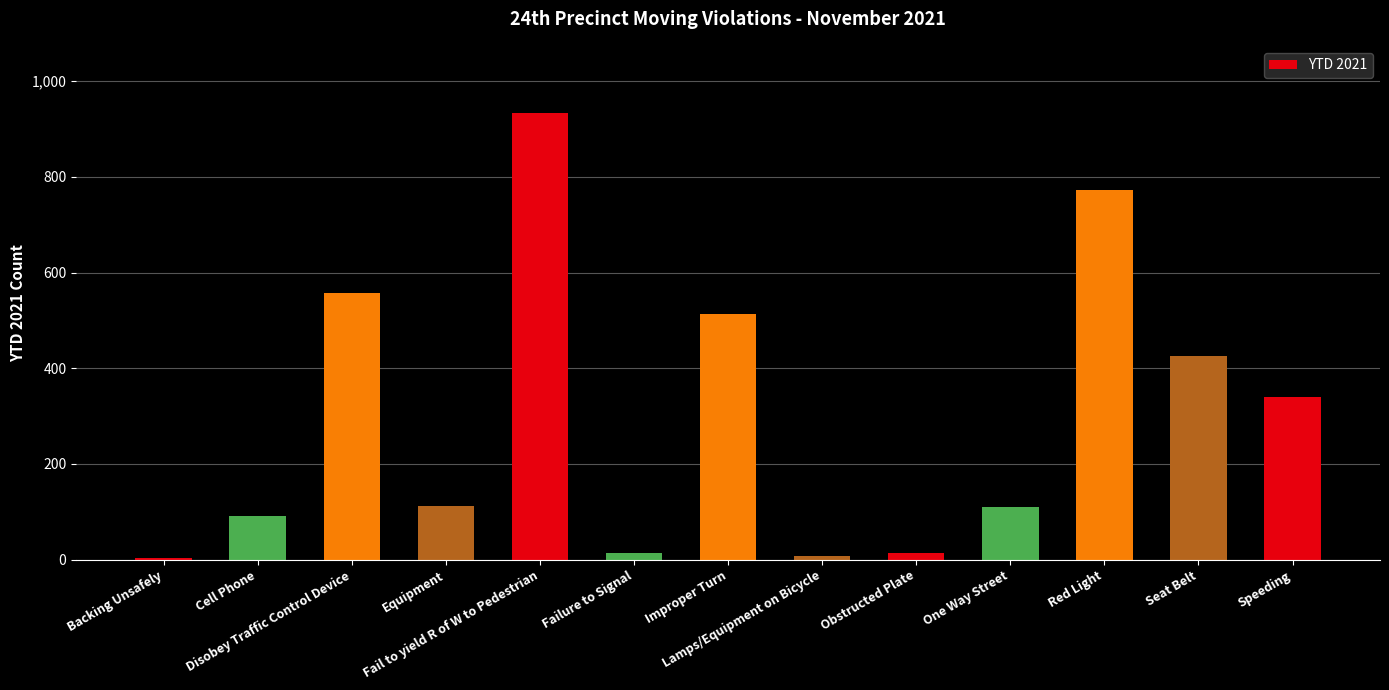

What is the greatest value displayed?

934